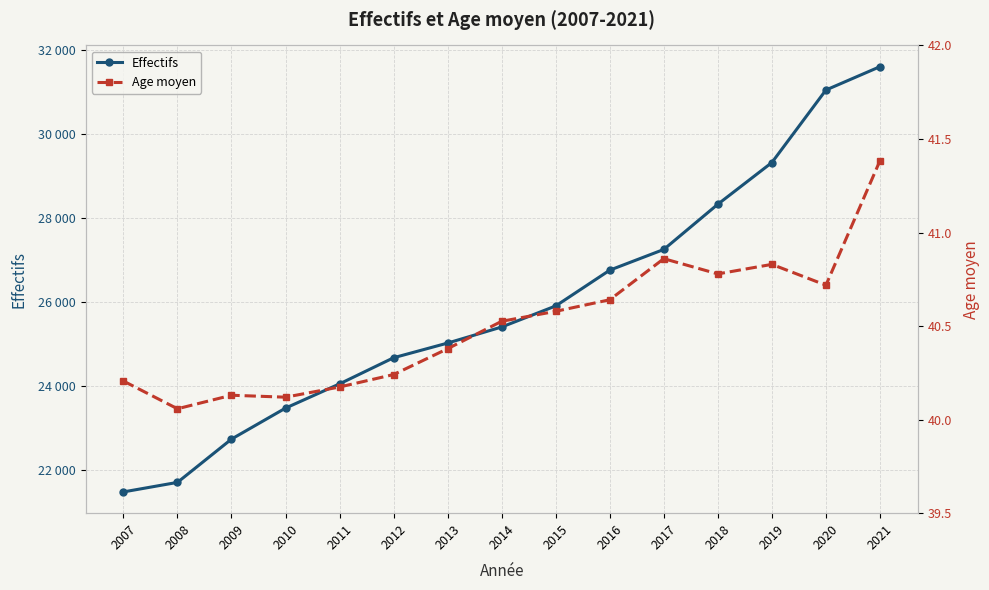

Does the chart display data point markers on the line(s)?

Yes